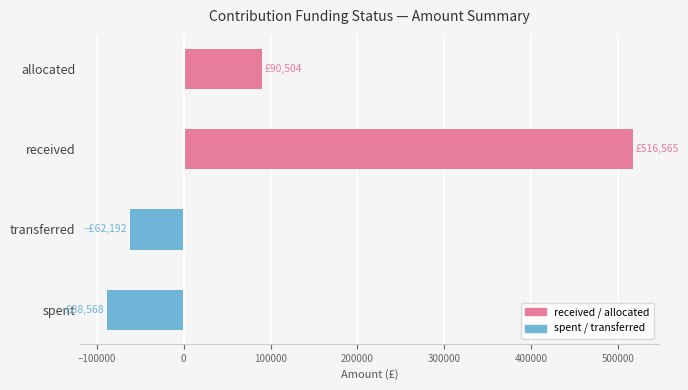

The value of received / allocated at allocated is 124250.4. True or false?

False